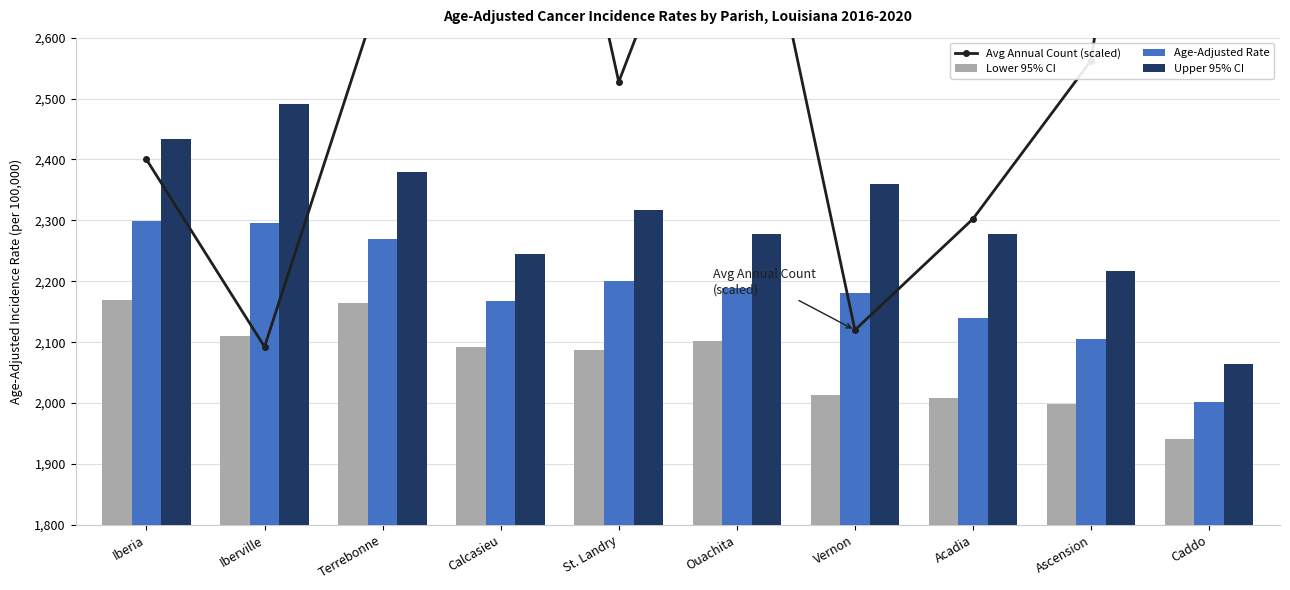

At which label does Avg Annual Count (scaled) reach its minimum?

Iberville